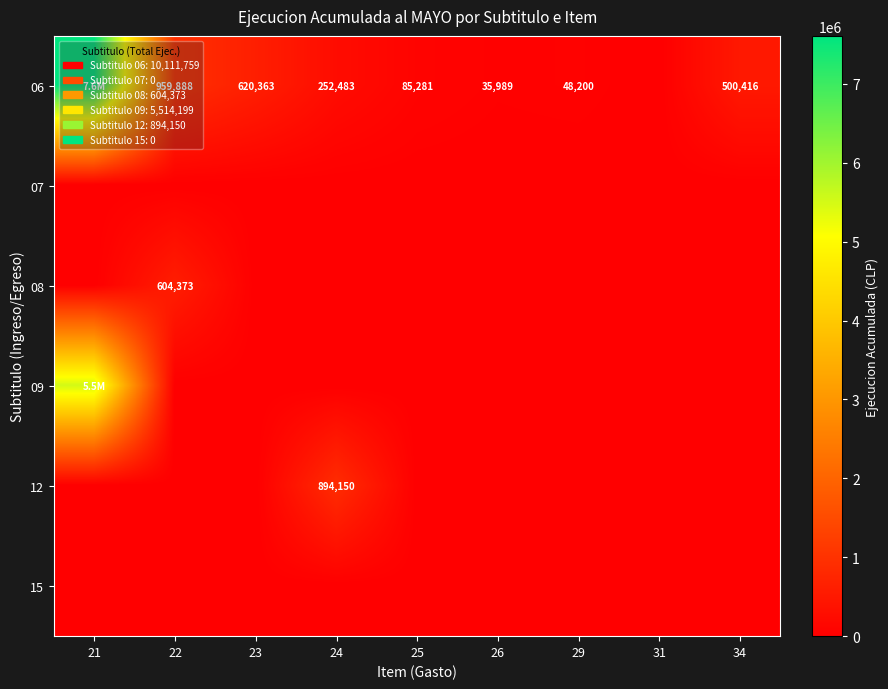

Is it true that 06 equals 1267846 at 22?

False